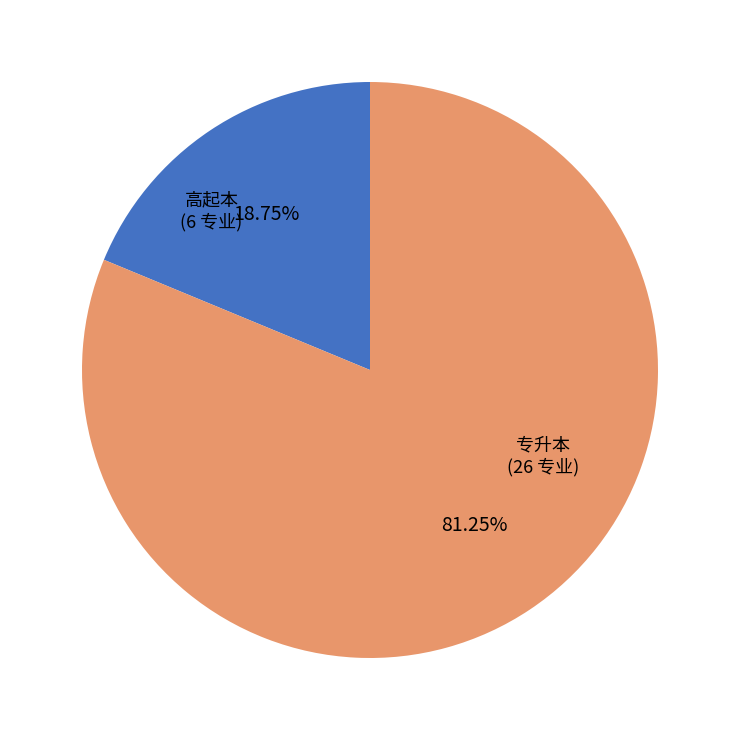

What is the majority slice?

专升本